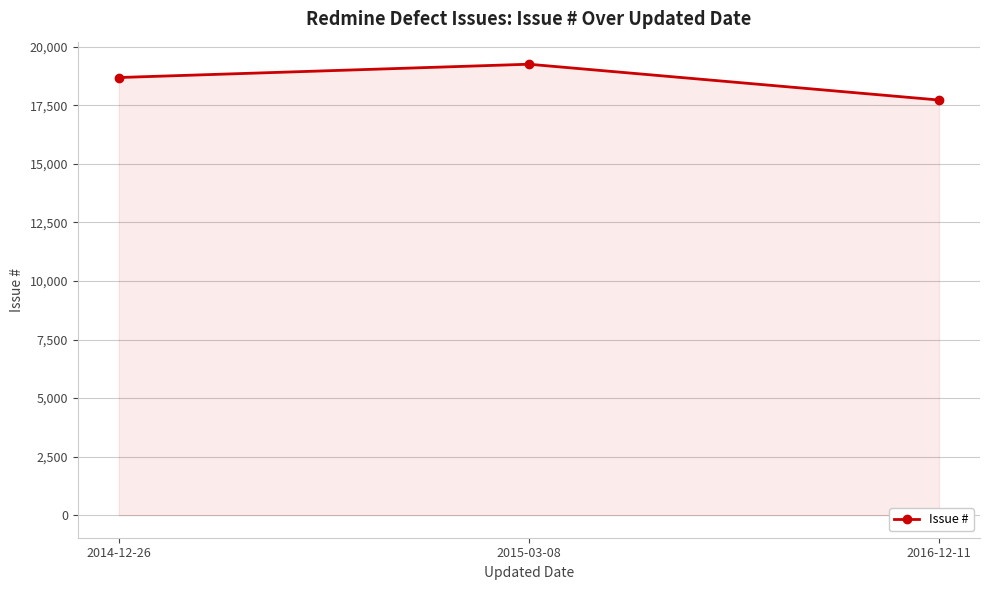

Reading right to left, extract all data points from this chart.

17724	19253	18685